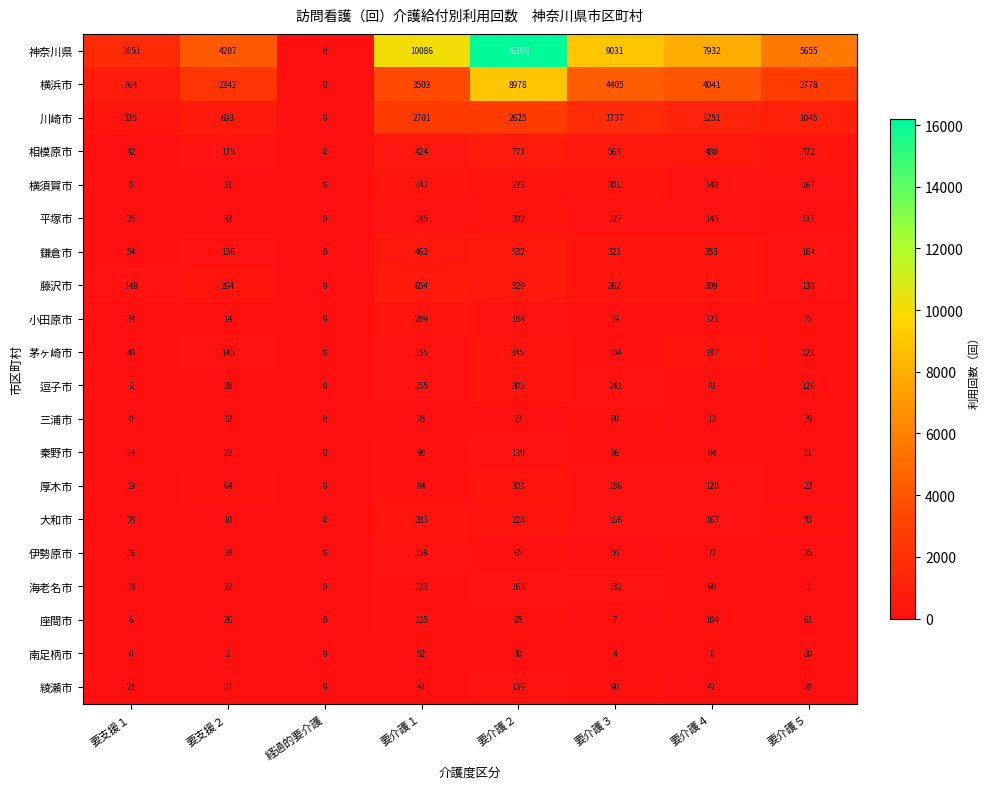

True or false: 神奈川県 has a value of 441 at 要支援１.

False